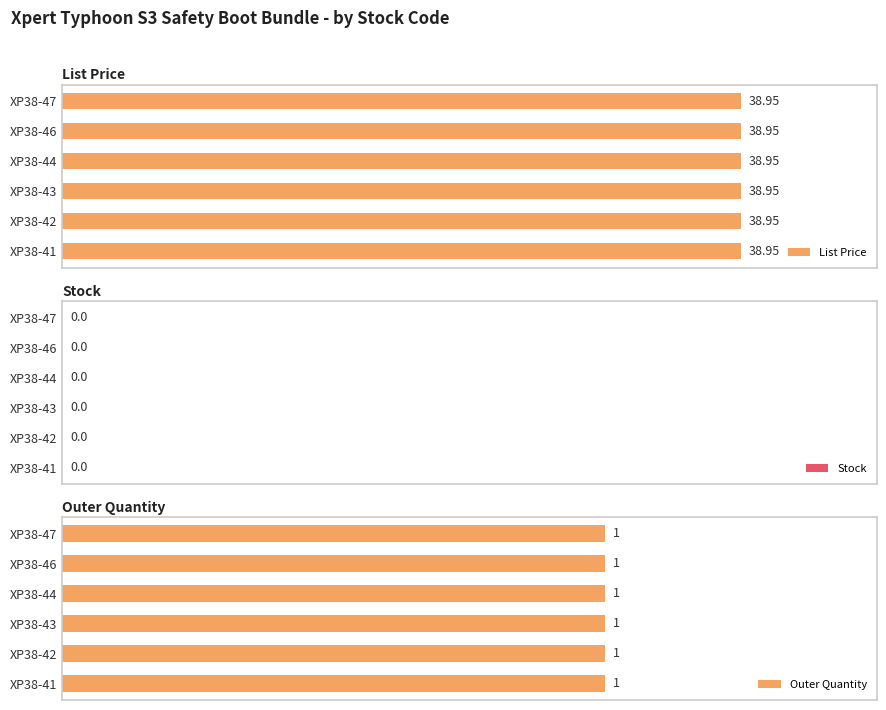

What is the total value across all series at XP38-43?

40.0